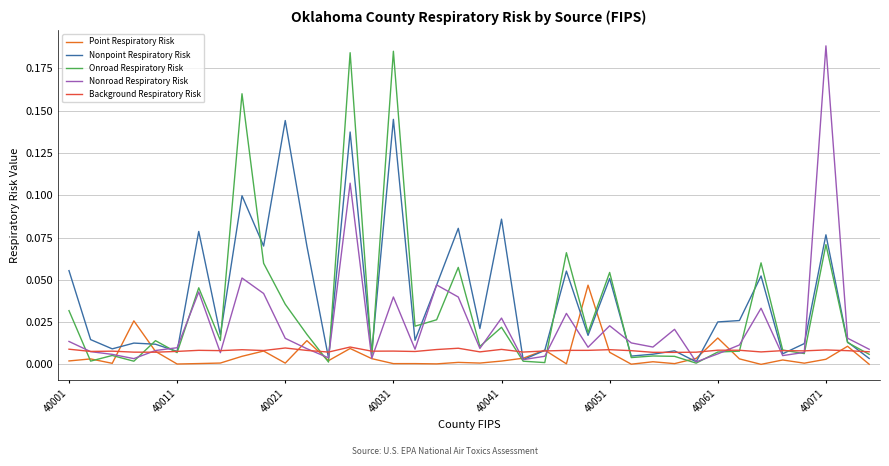

How many lines are shown in the chart?

5